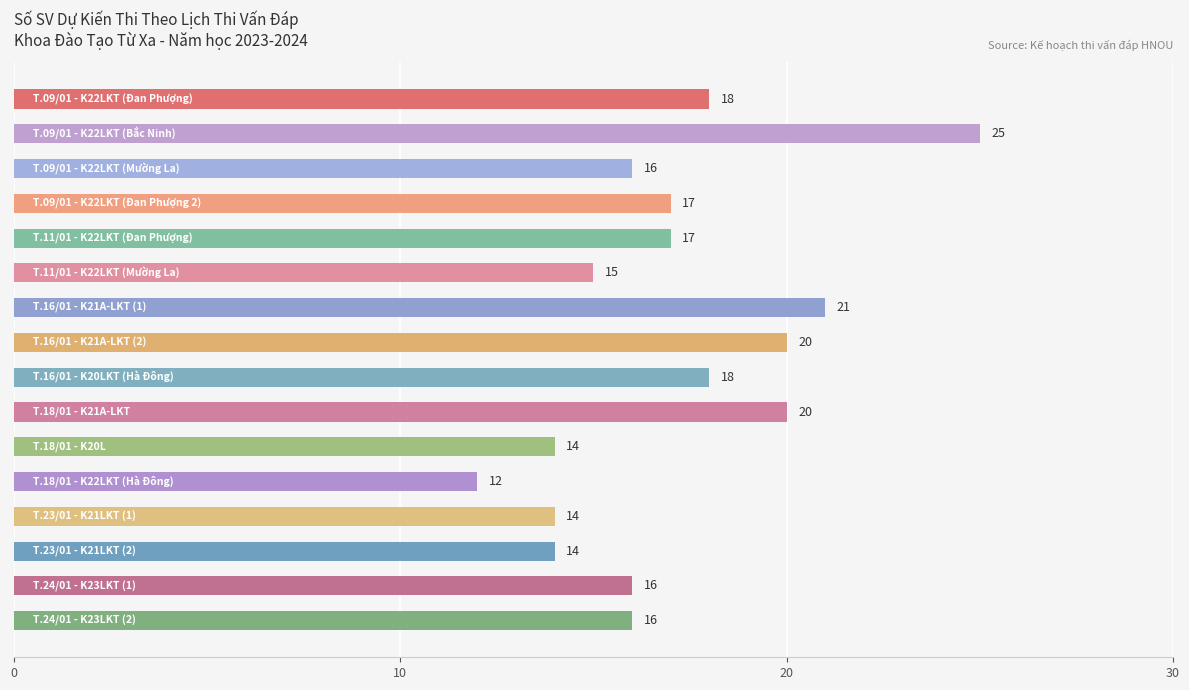

What is the minimum value shown in the chart?

12